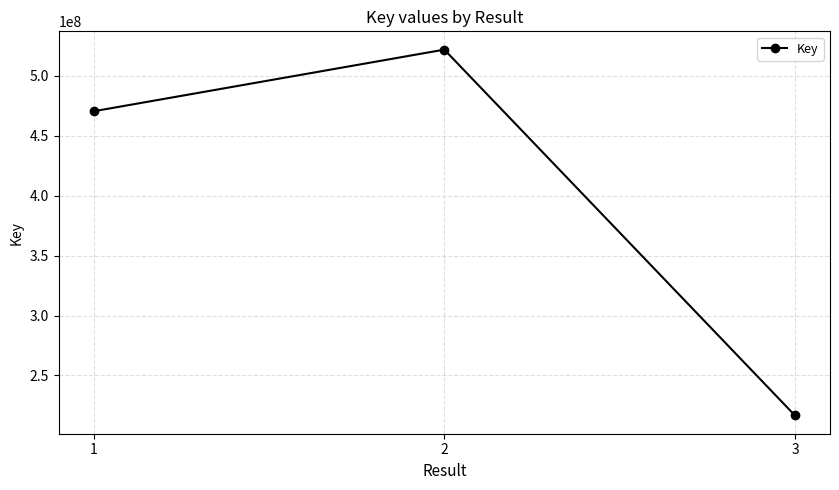

Rank the categories by value from lowest to highest.

3, 1, 2